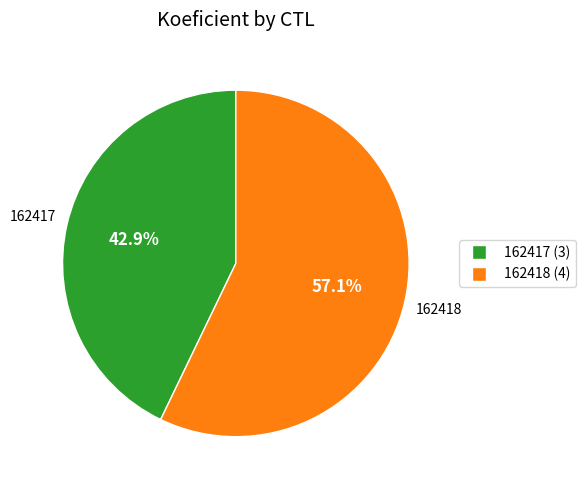

Is it true that 162418 is 69% of the pie?

False